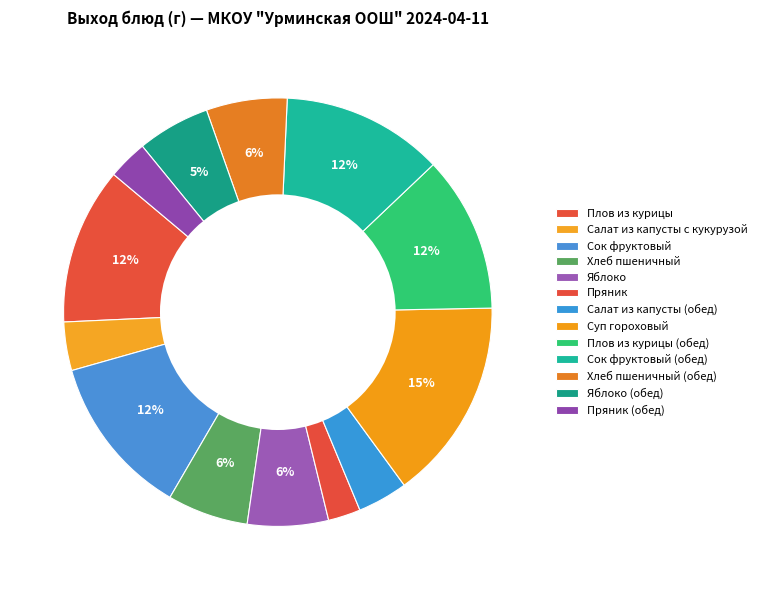

Count the number of slices in the pie.

13